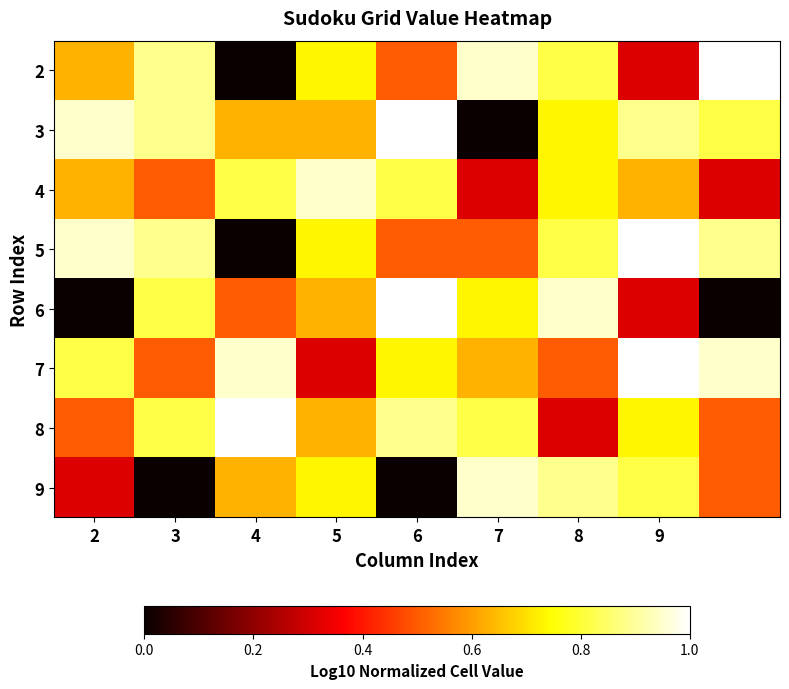

At how many categories does at least one series exceed 0?

9